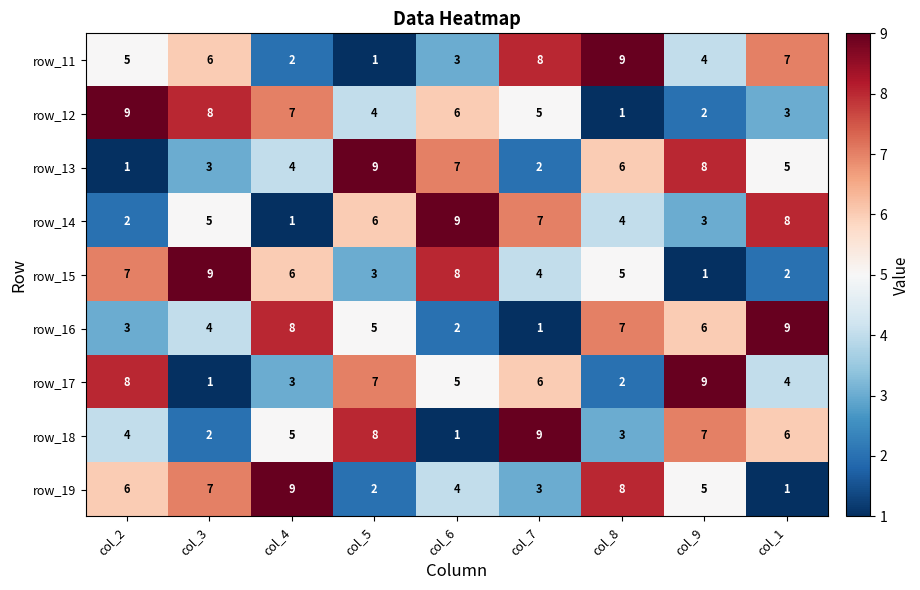

What is the spread (max minus min) of values at col_9?

8